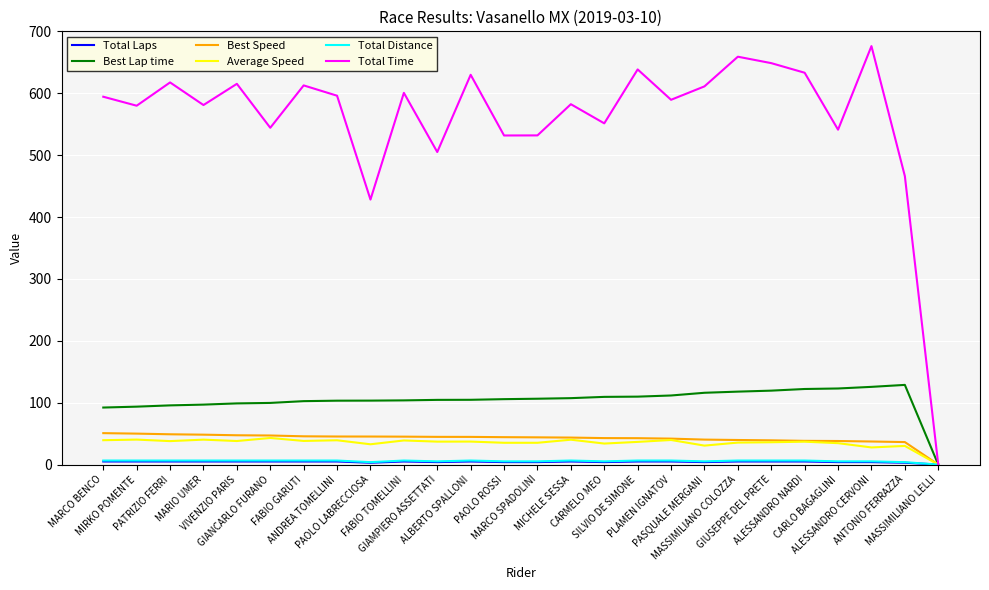

Which series has the largest range (max minus min)?

Total Time